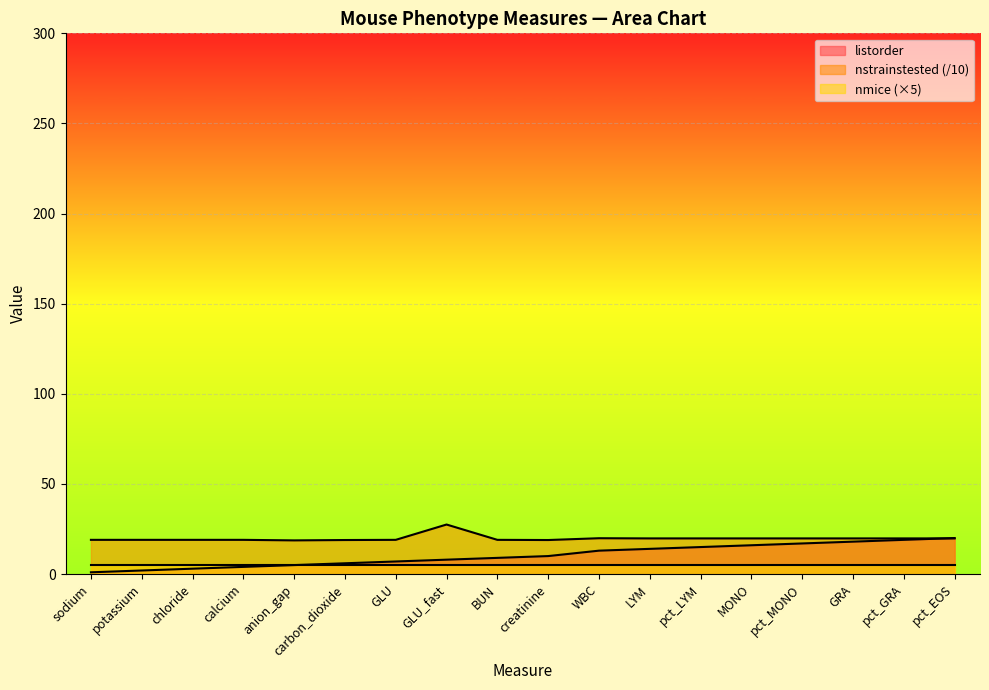

Which series changed the most between potassium and creatinine?

listorder